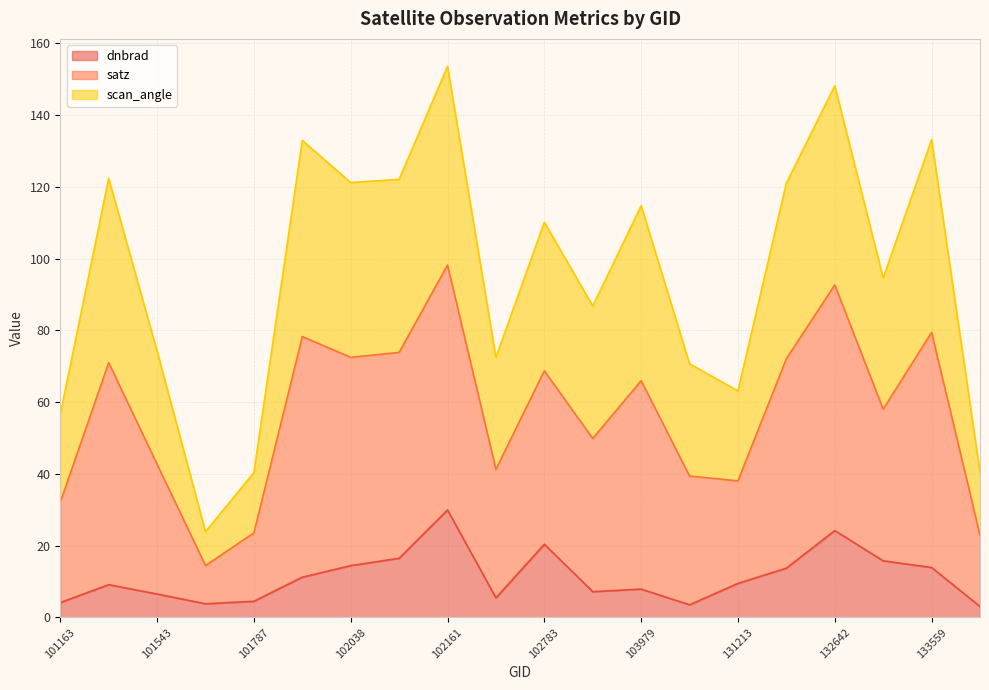

Between 133559 and 101411, which is larger?

133559